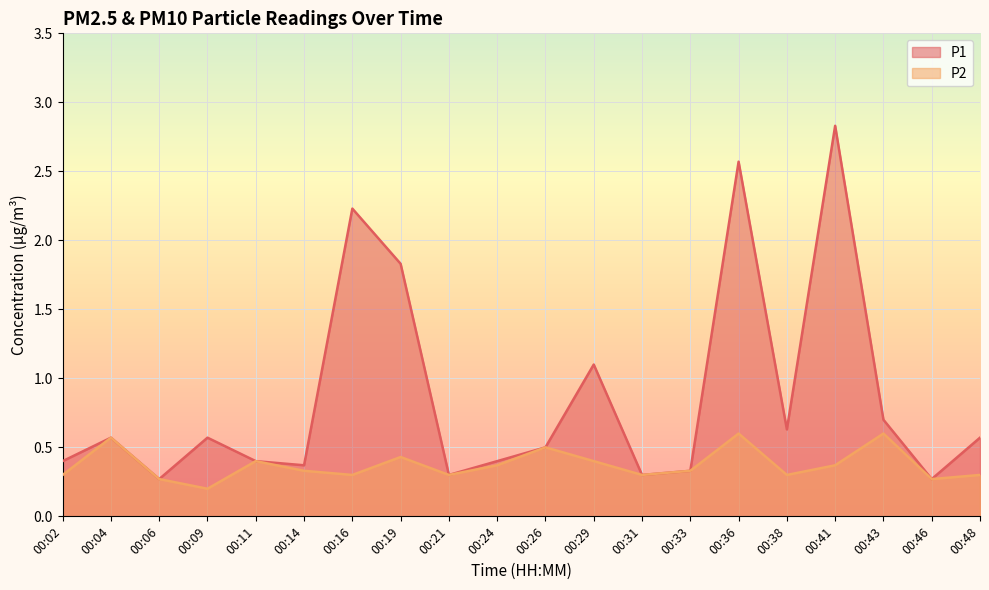

What value does the P2 series have at 00:41?

0.4